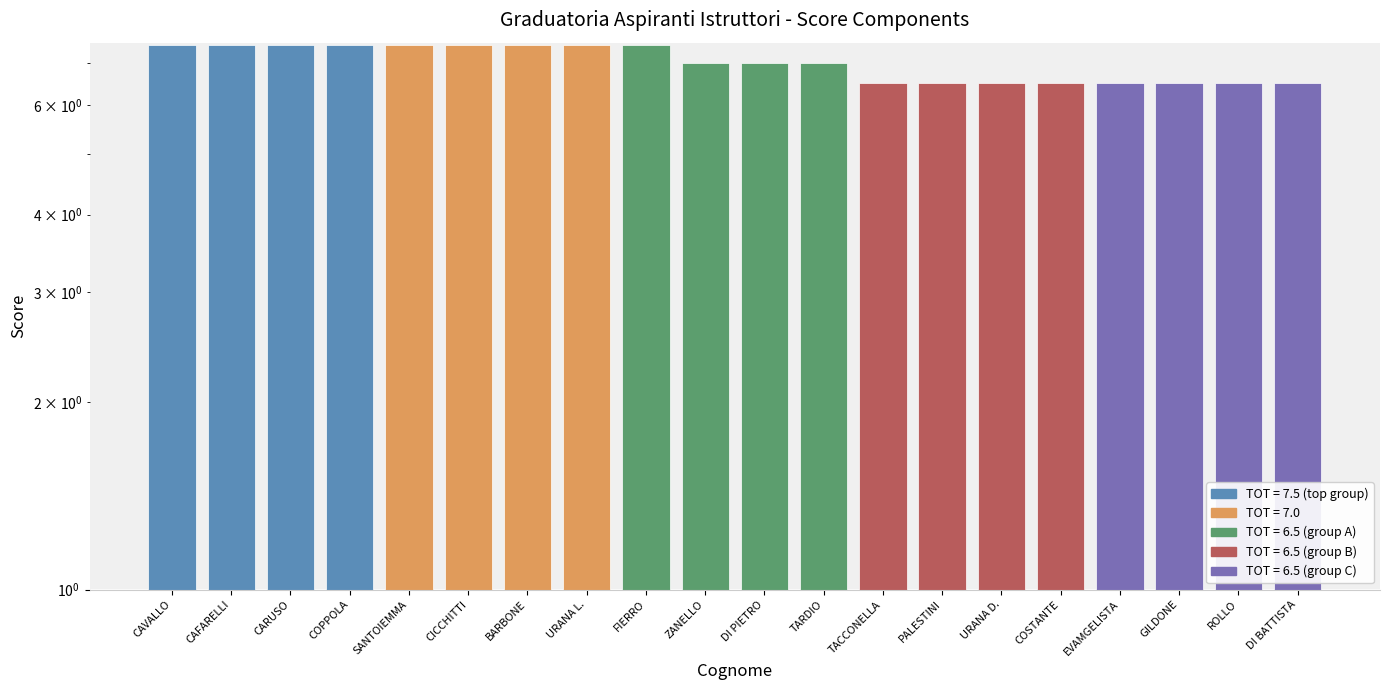

Where does the data first go above 7?

CAVALLO